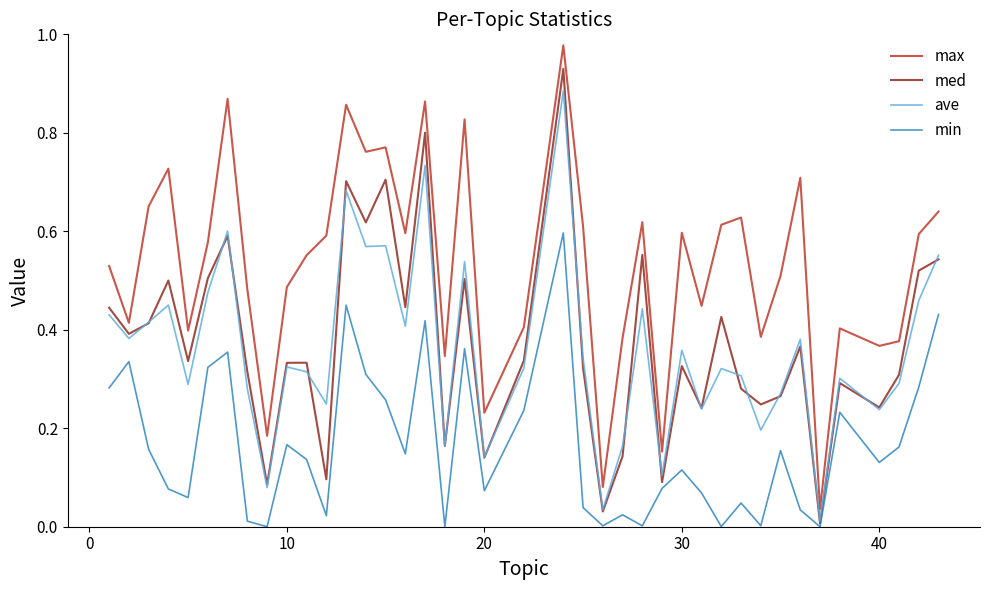

At how many categories does at least one series exceed 0?

40